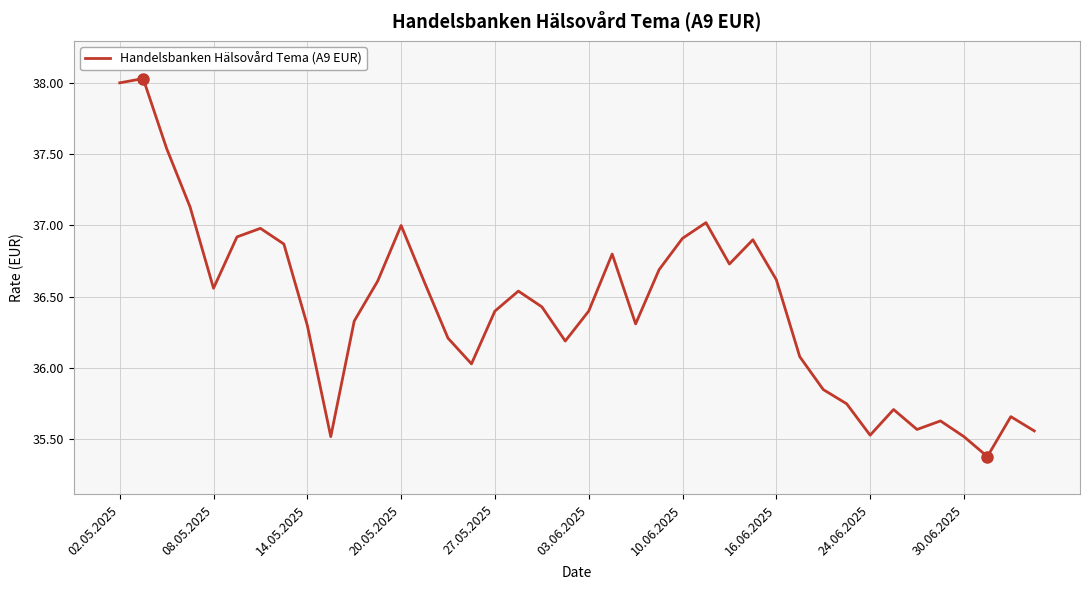

What is the smallest value displayed?

35.4